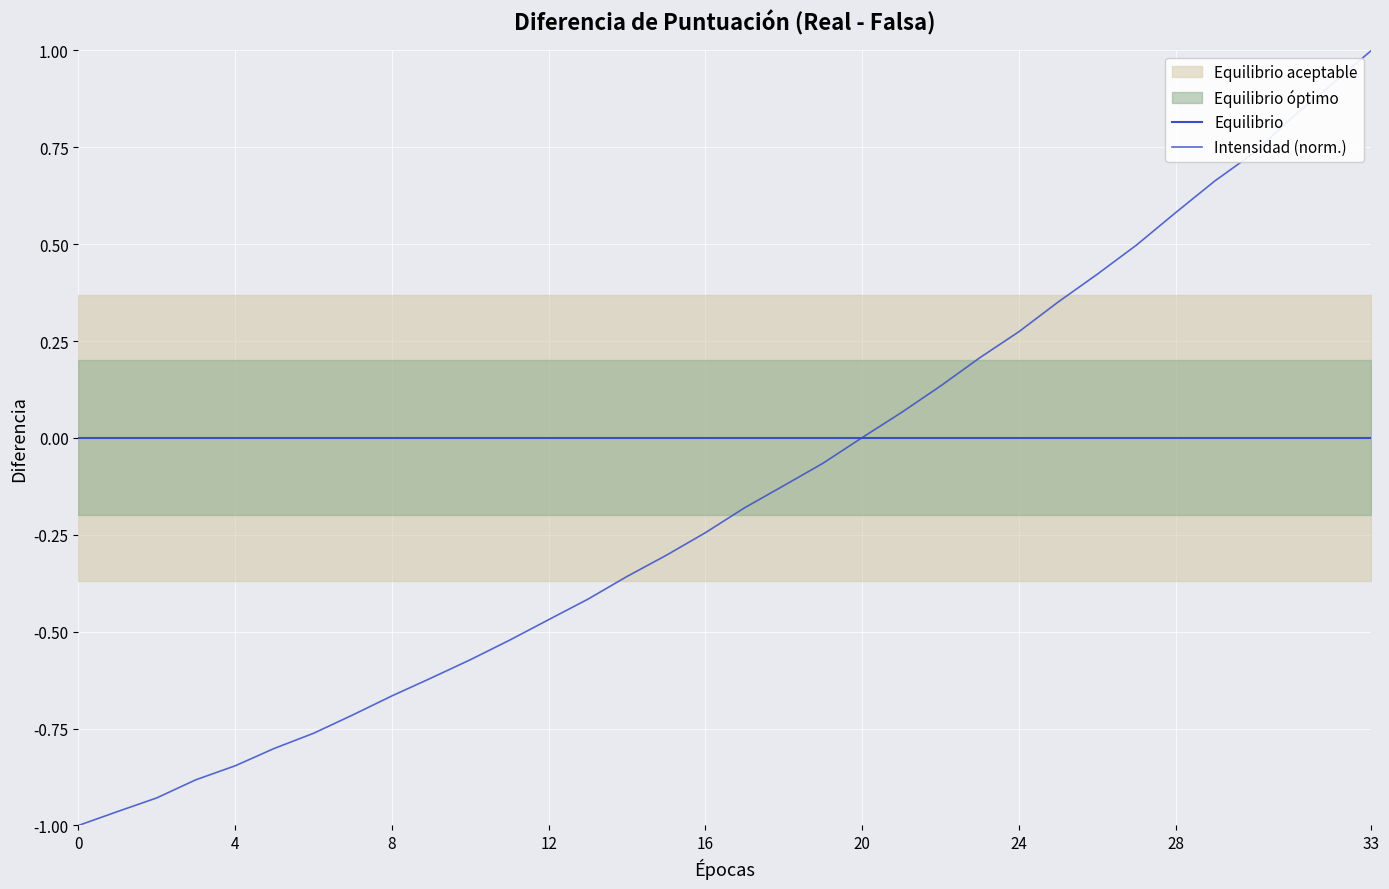

True or false: Equilibrio and Intensidad (norm.) intersect in this chart.

True